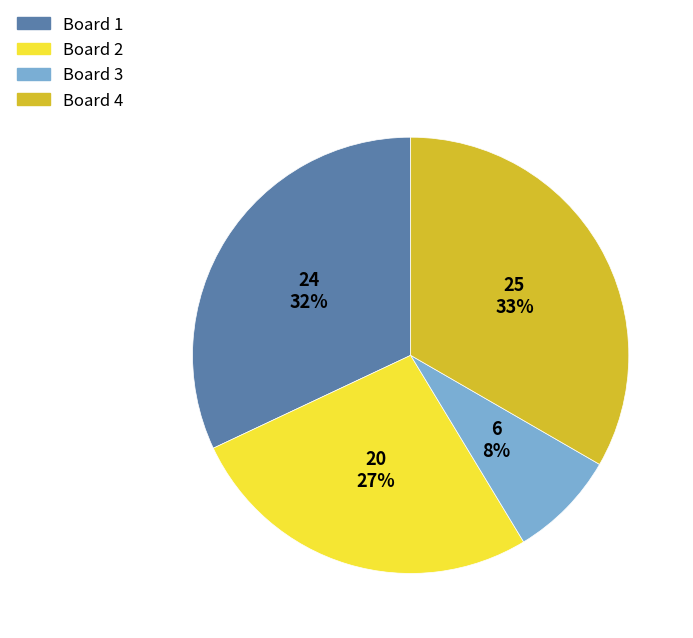

The Board 3 slice represents 8% of the pie. True or false?

True